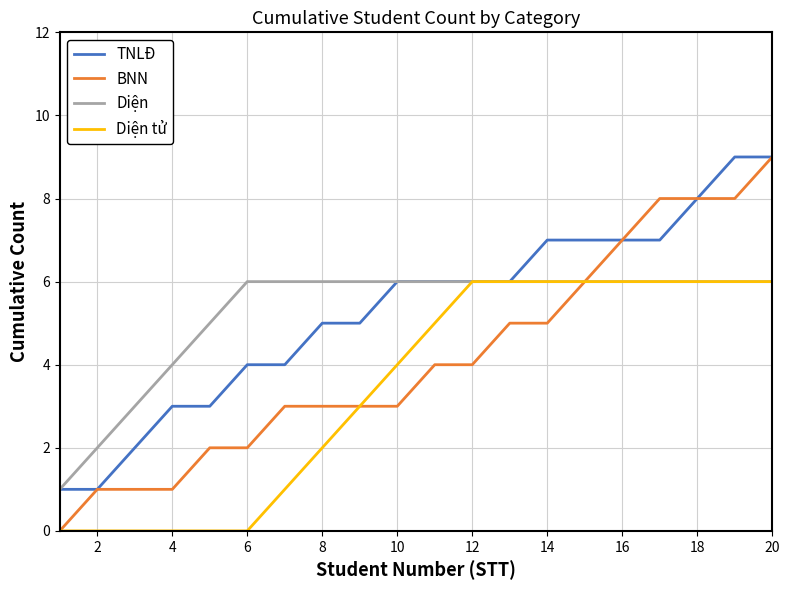

What is the maximum value shown in the chart?

9